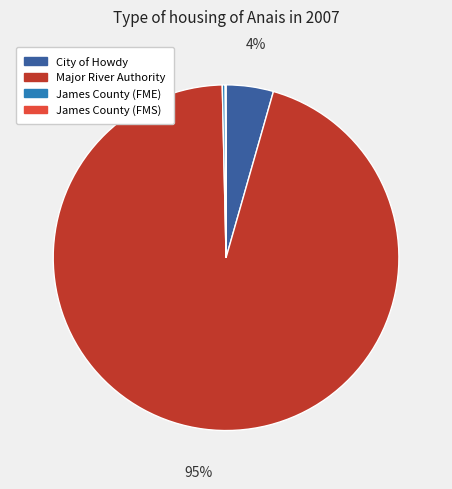

To the nearest percent, what percentage of the pie is City of Howdy?

4%